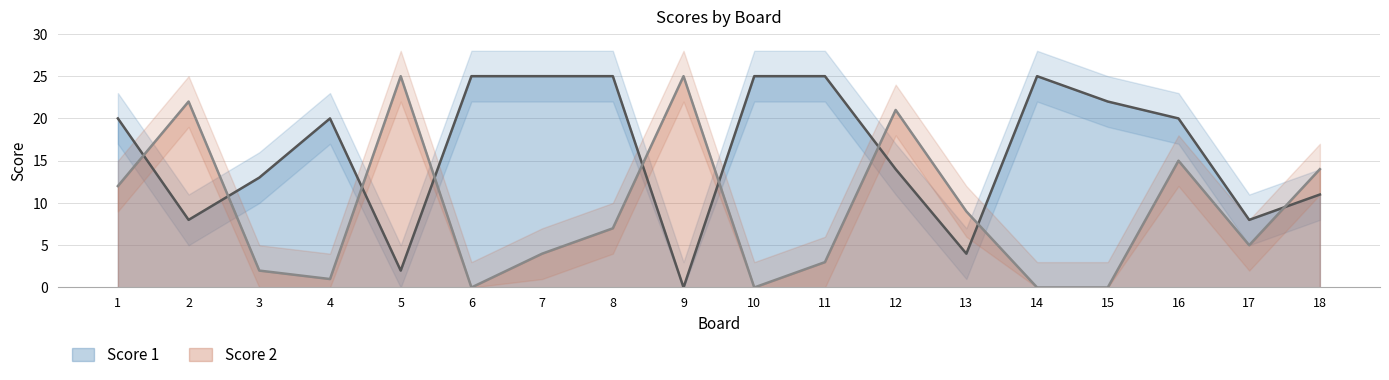

Reading left to right, transcribe all the data shown in this chart.

Score 1: 20	8	13	20	2	25	25	25	0	25	25	14	4	25	22	20	8	11
Score 2: 12	22	2	1	25	0	4	7	25	0	3	21	9	0	0	15	5	14